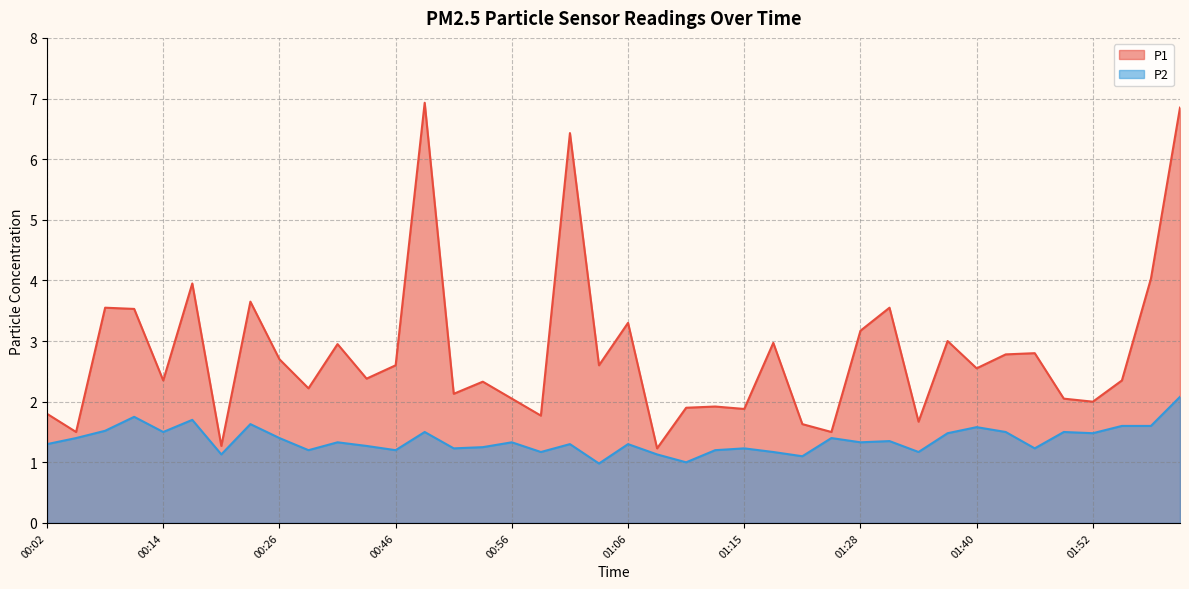

Is the value of P1 at 01:35 greater than the value of P2 at 01:55?

Yes